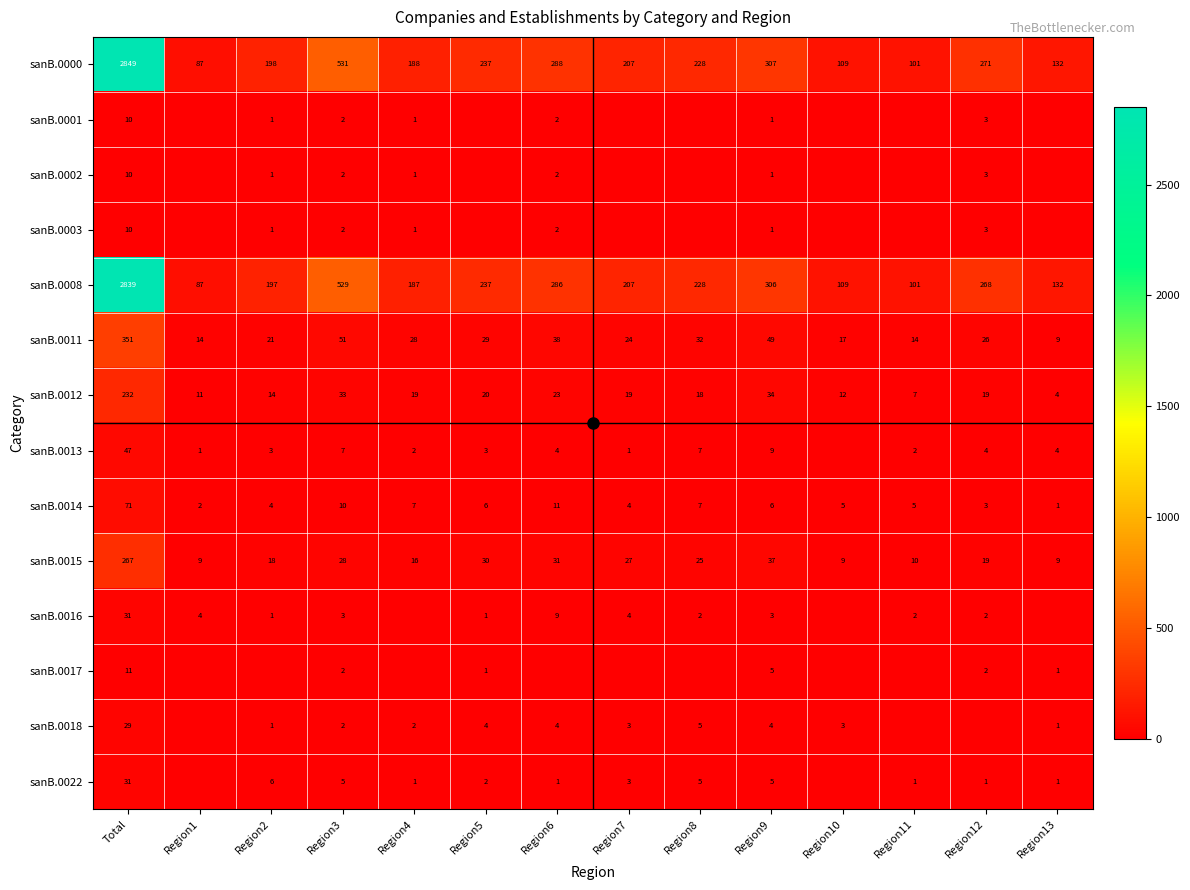

At which category does the chart reach its peak across all series?

Total